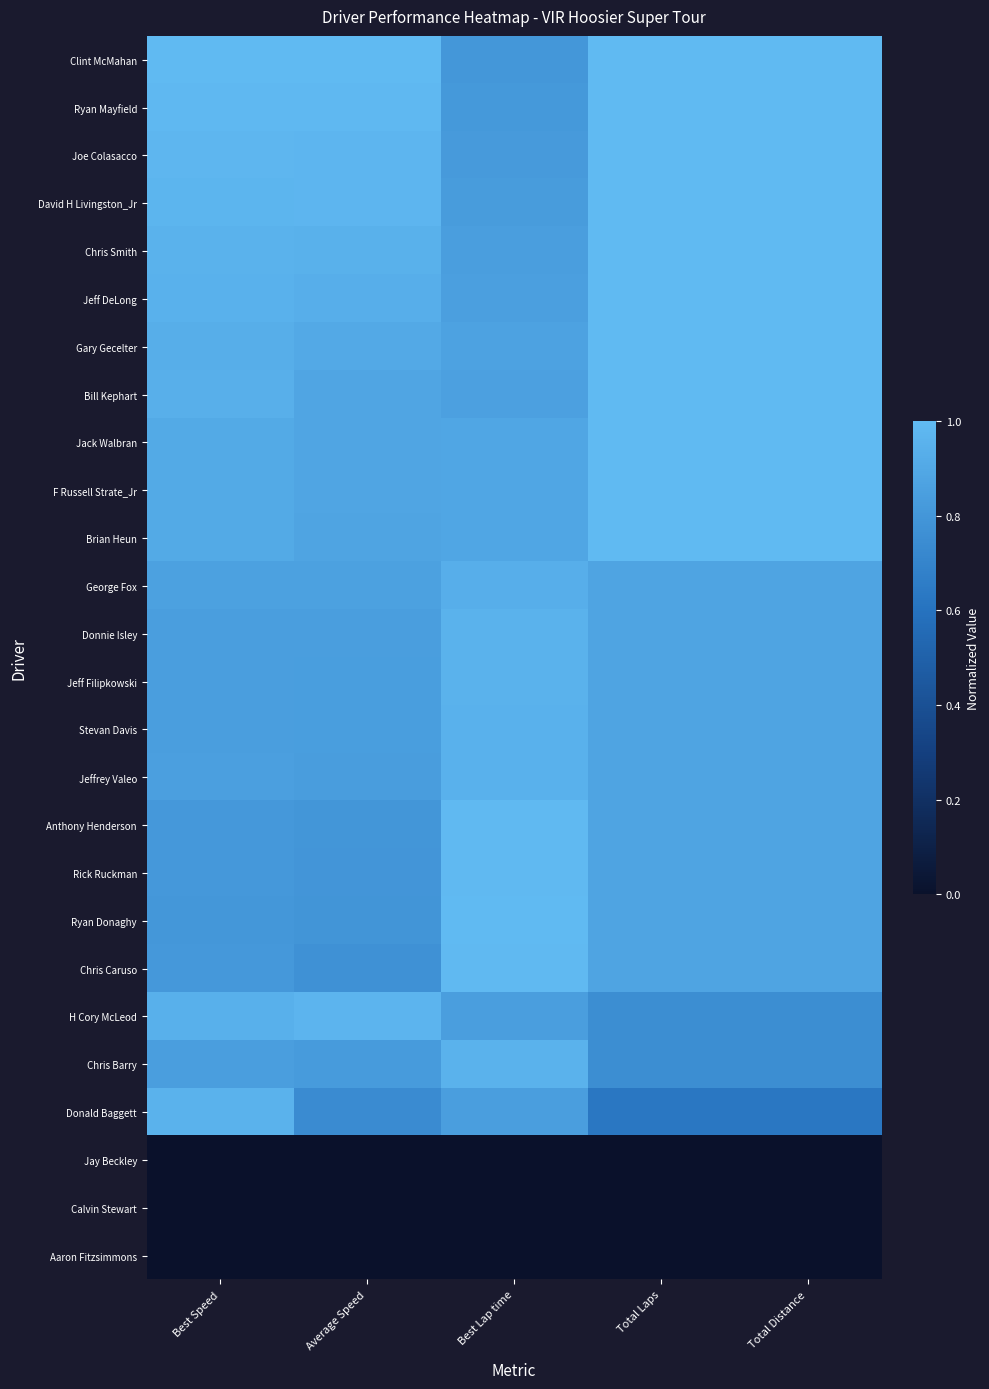

At which category is the sum across all series the highest?

Total Laps